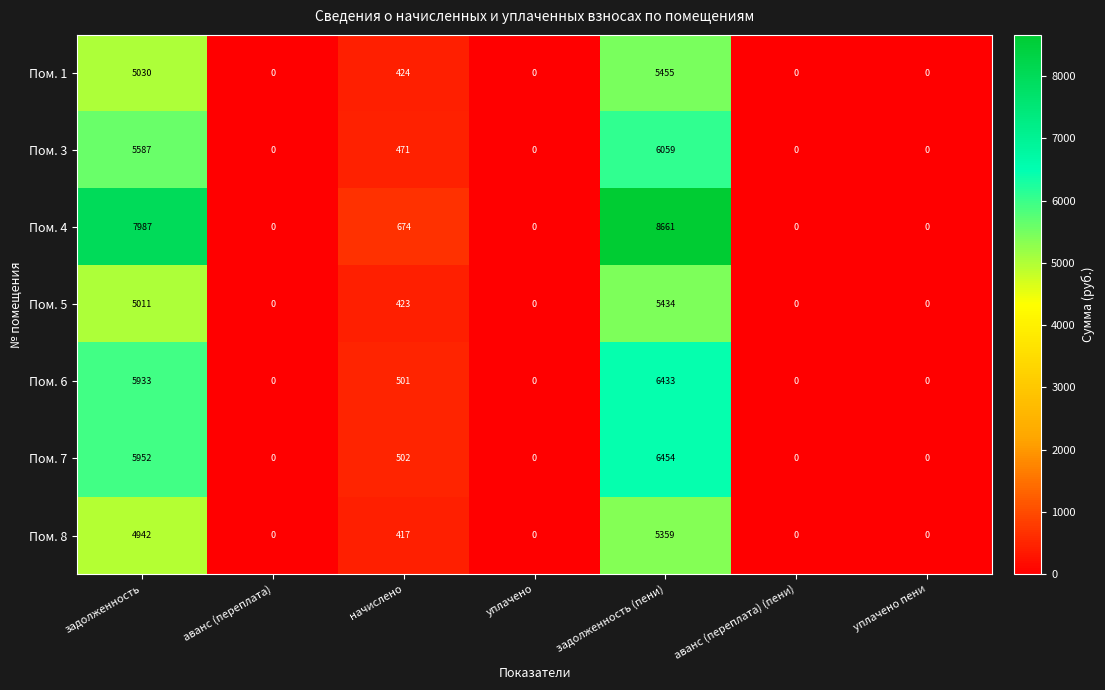

True or false: Пом. 4 has a value of 8661 at задолженность (пени).

True